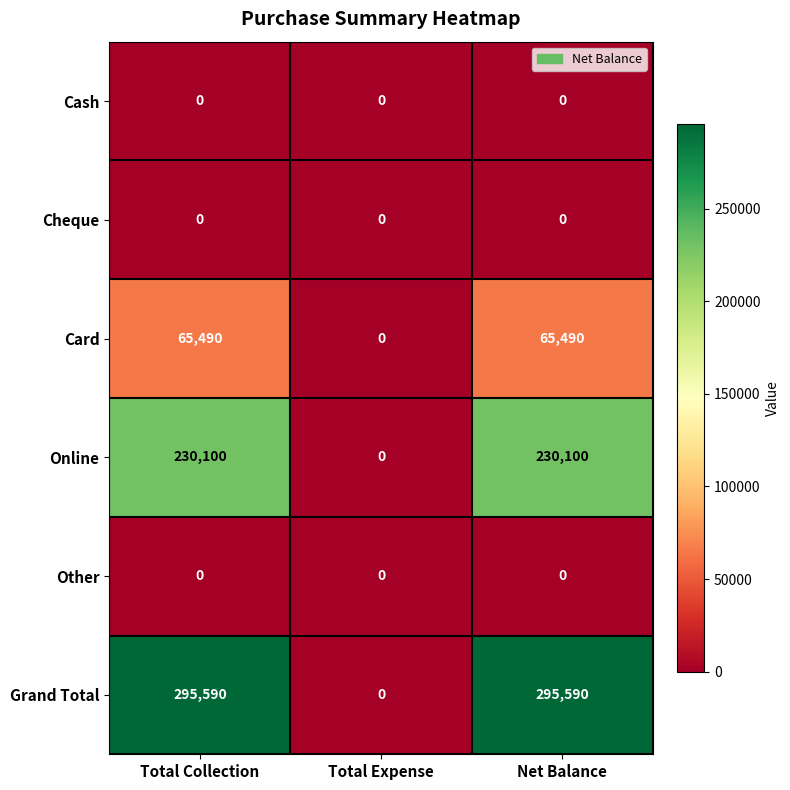

What is the maximum value for Grand Total?

295590